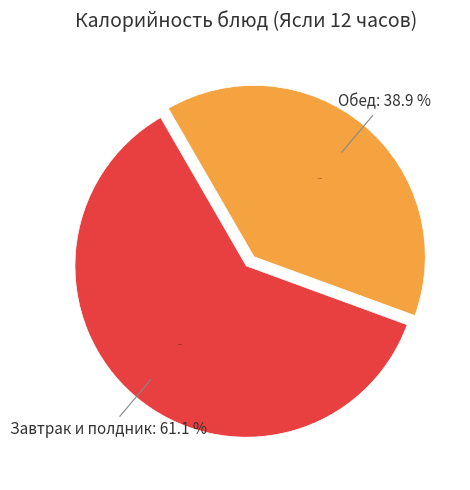

Is it true that Компот из кураги is 1% of the pie?

False